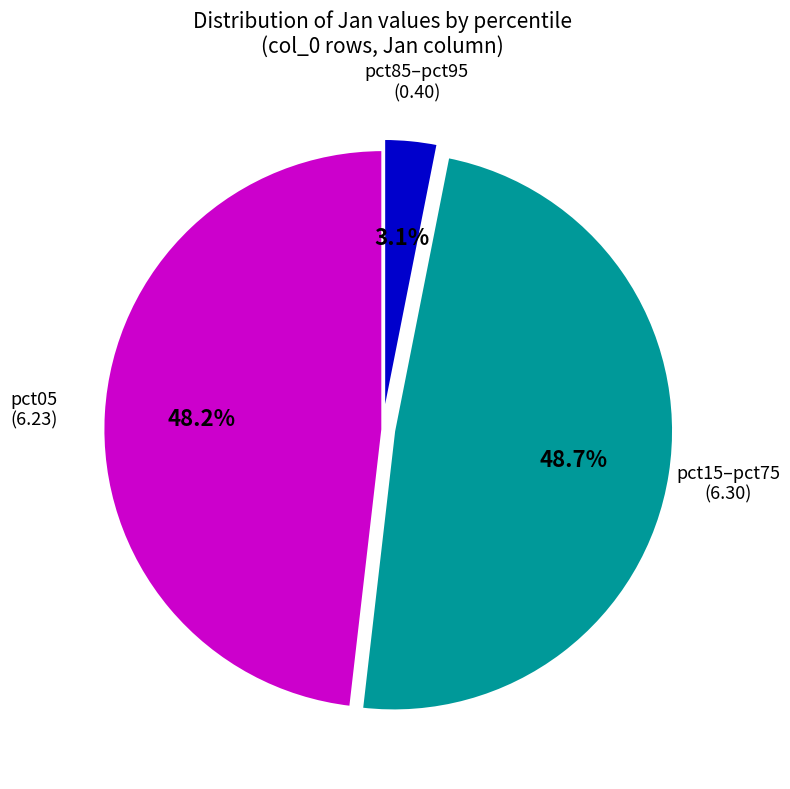

Is there any slice that represents more than half of the pie?

No